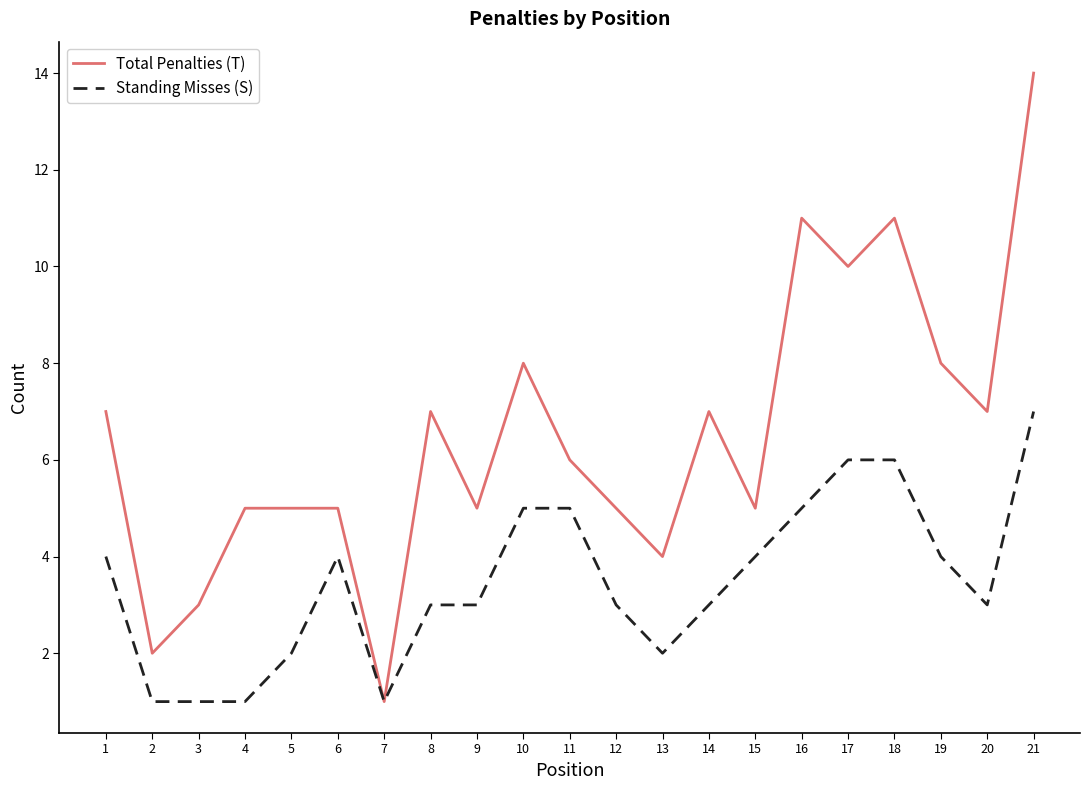

At 3, list the series in order from smallest to largest.

Standing Misses (S), Total Penalties (T)